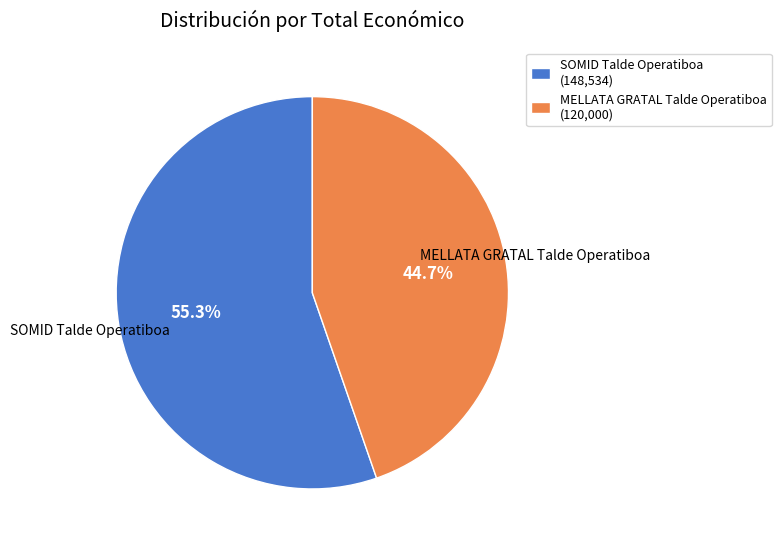

Do MELLATA GRATAL Talde Operatiboa and SOMID Talde Operatiboa together represent more than half of the pie?

Yes